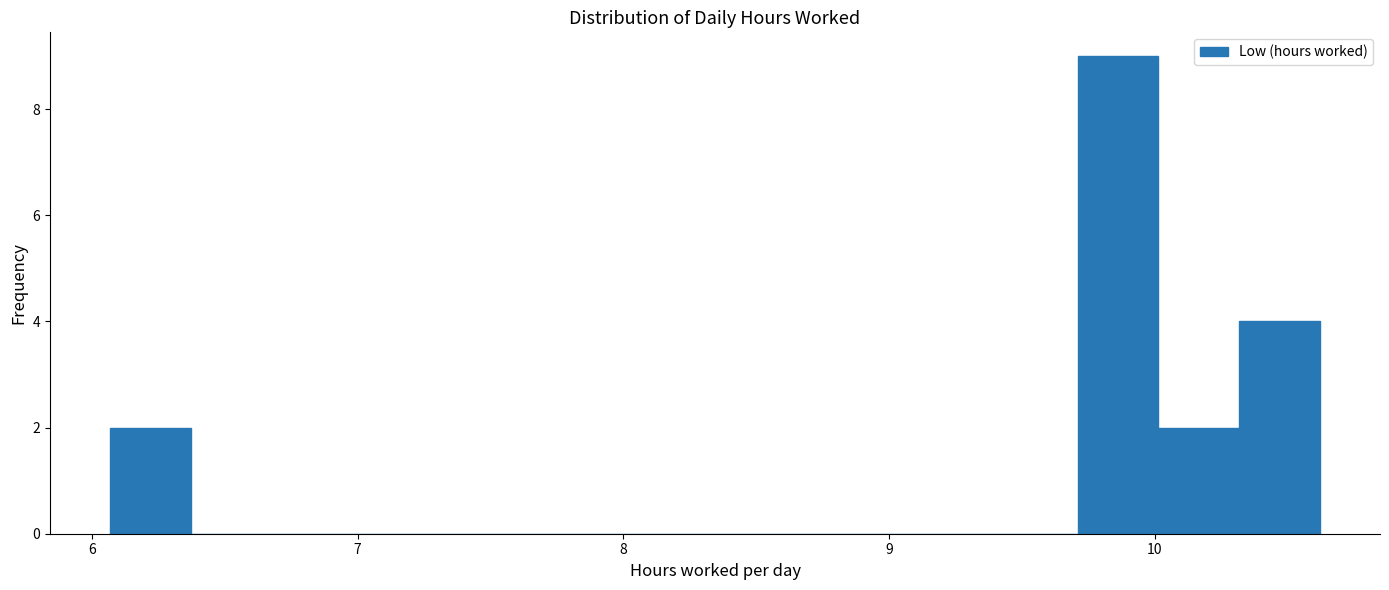

Read against the x-axis, roughly where is the centre of the tallest bar?

9.9